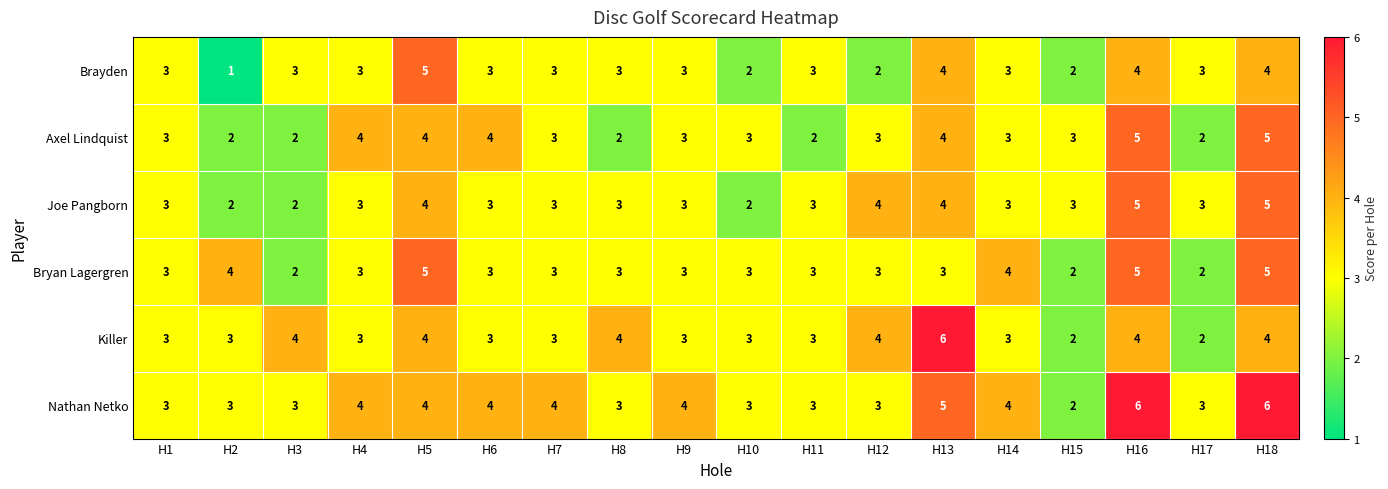

What is the total value across all series at H13?

26